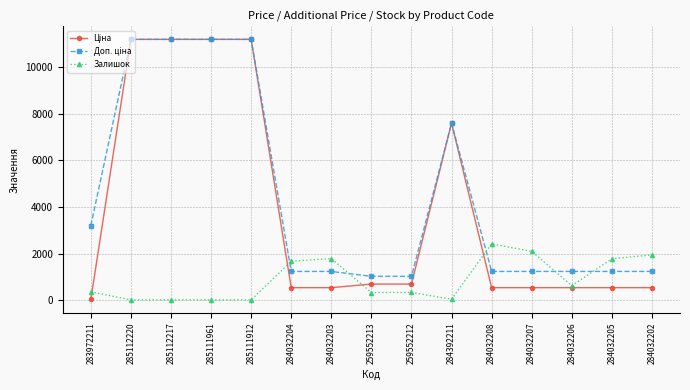

At how many categories does at least one series exceed 5497?

5